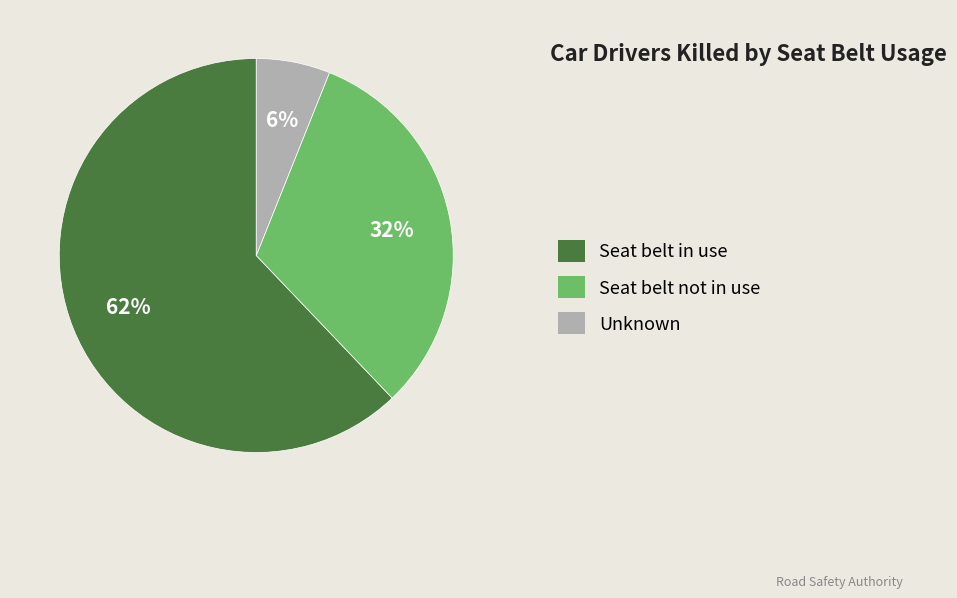

What is the majority slice?

Seat belt in use